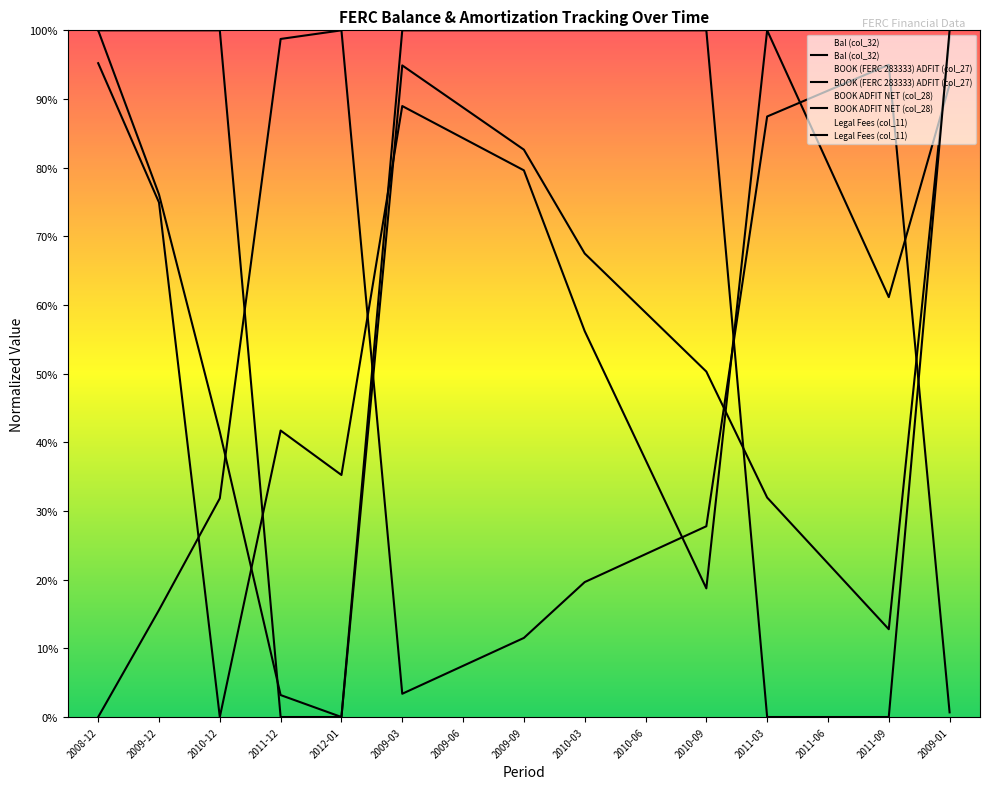

Which category has the highest value in the Bal (col_32) series?

2008-12